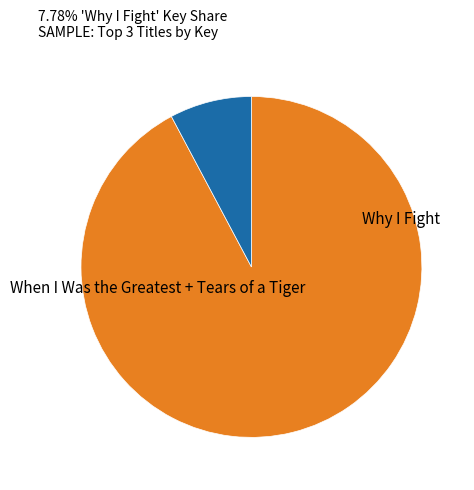

How many slices are in this pie chart?

2